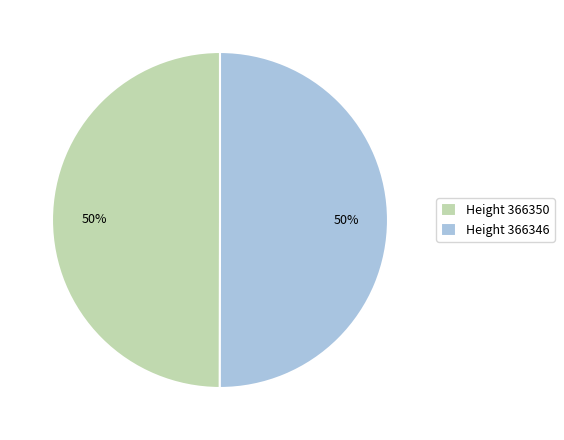

Combined, do Height 366350 and Height 366346 account for over 50%?

Yes